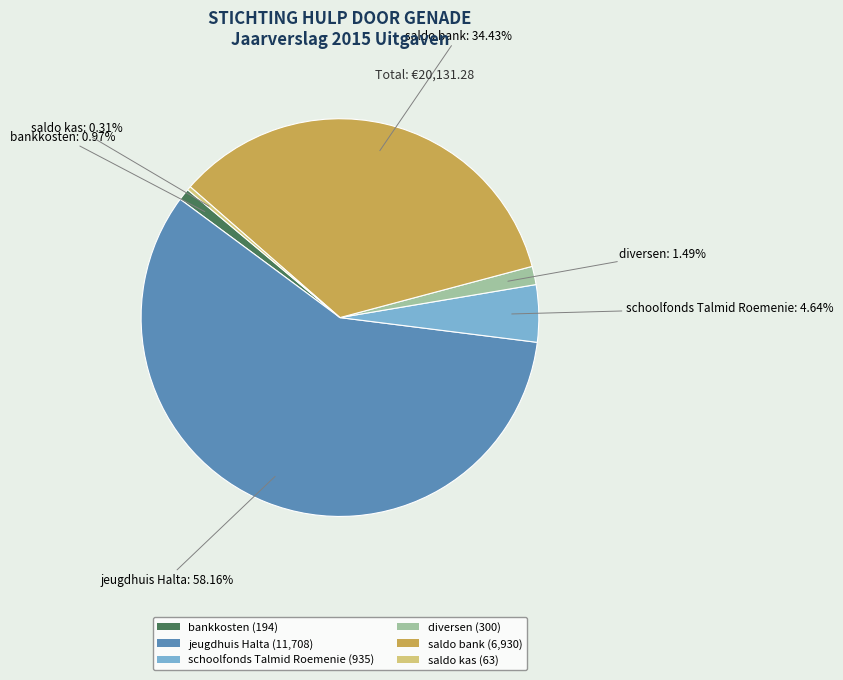

Rank the categories by value from lowest to highest.

saldo kas (63), bankkosten (194), diversen (300), schoolfonds Talmid Roemenie (935), saldo bank (6,930), jeugdhuis Halta (11,708)